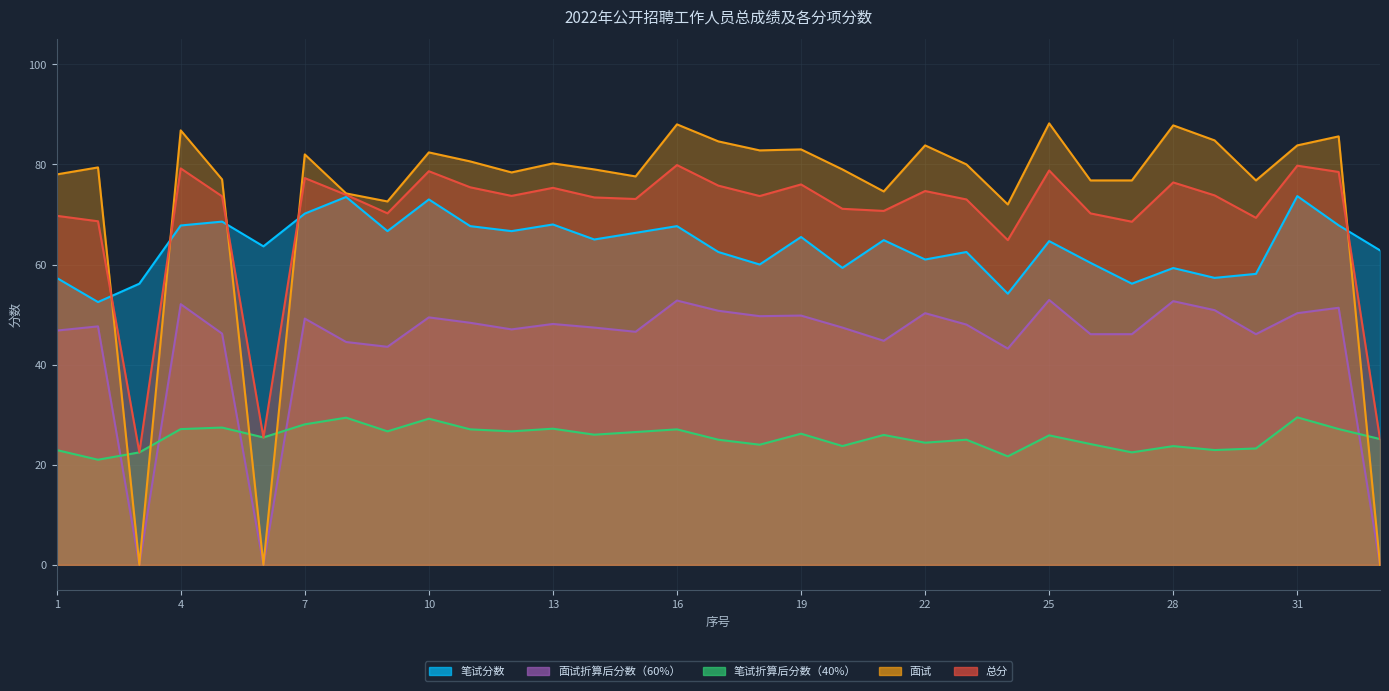

What is the difference between the second highest and second lowest values in the 笔试分数 series?

19.3